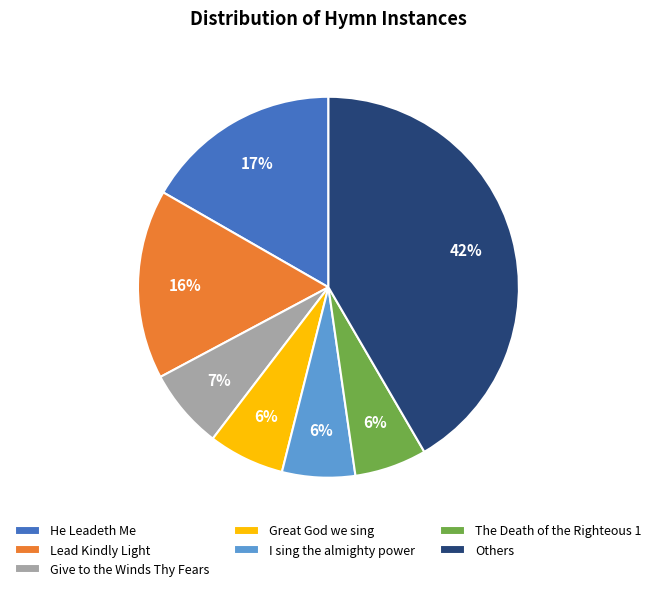

Which has a higher value, Others or Give to the Winds Thy Fears?

Others